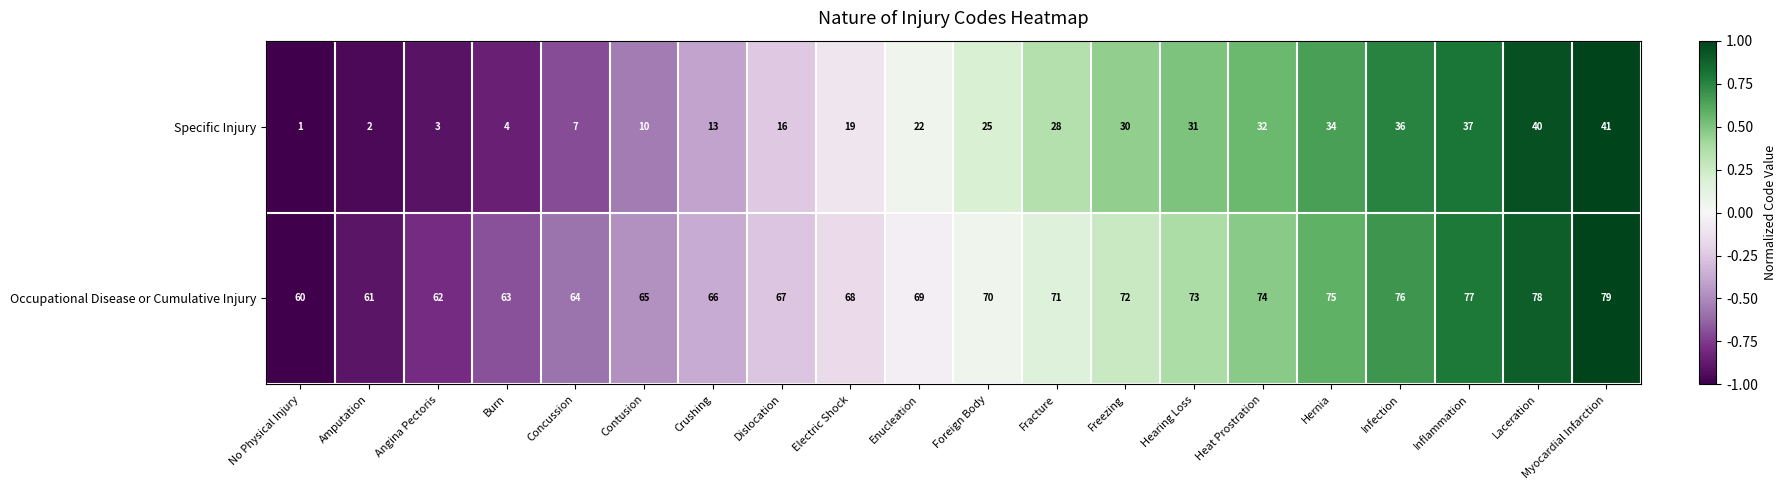

The value of Occupational Disease or Cumulative Injury at Hearing Loss is 73. True or false?

True